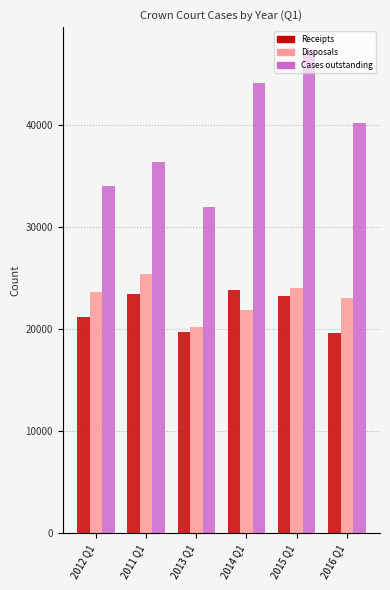

What are all the series names shown in the legend?

Receipts, Disposals, Cases outstanding